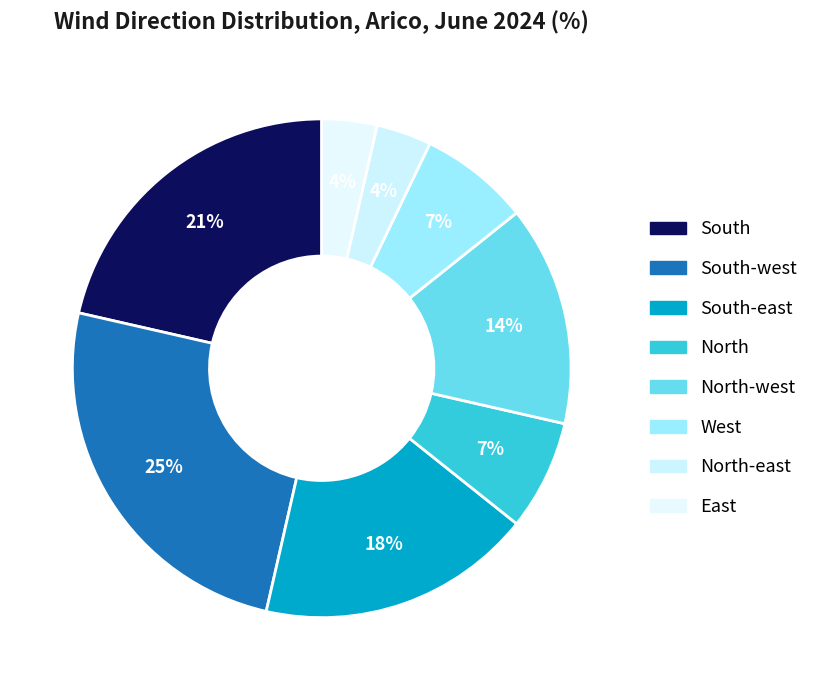

How many slices are in this pie chart?

8